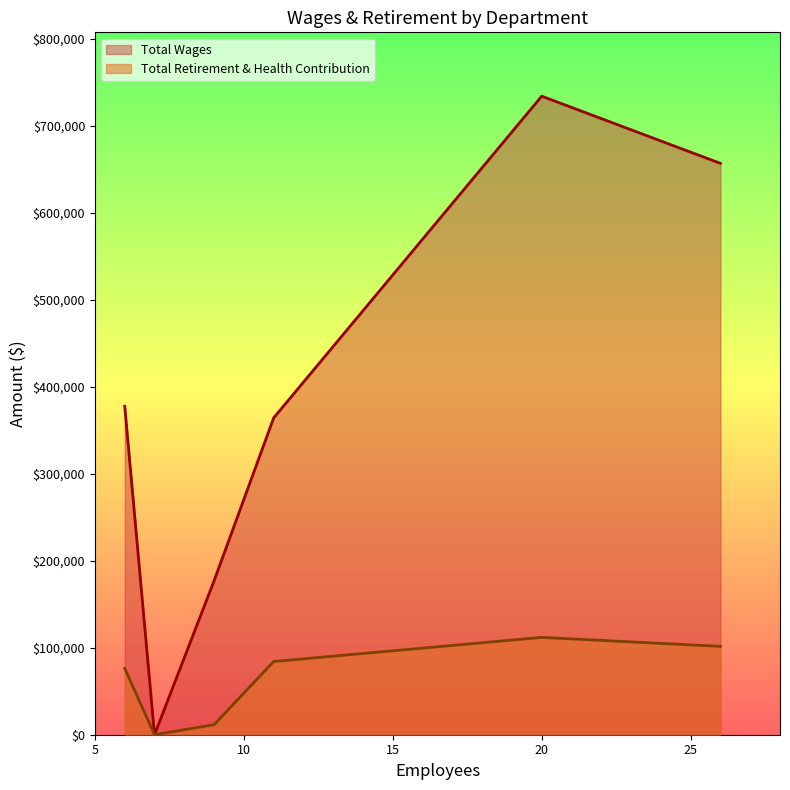

List the series in order of their overall mean, highest first.

Total Wages, Total Retirement & Health Contribution